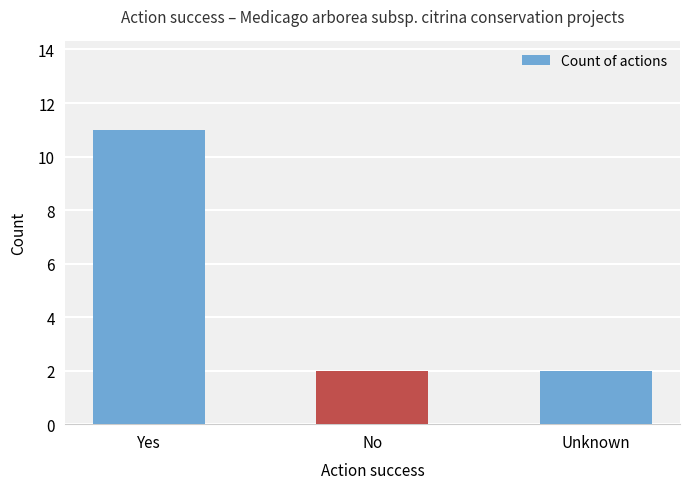

What is the approximate value at Unknown?

2